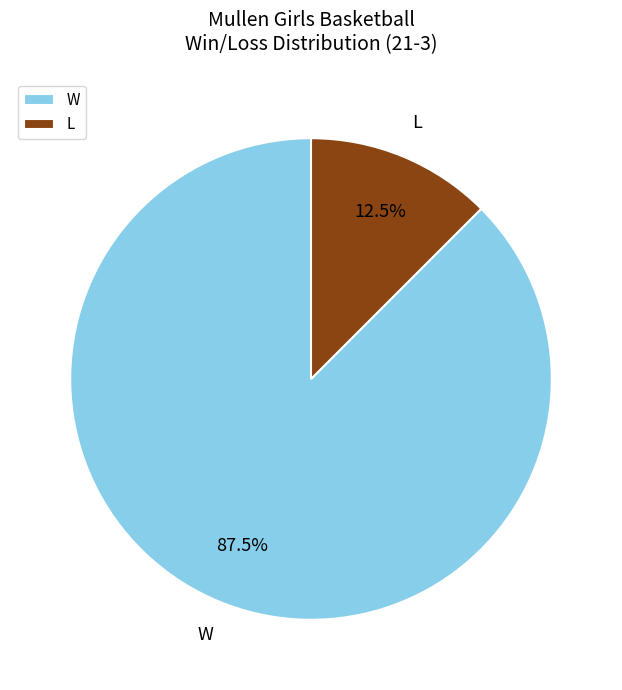

To the nearest percent, what is the difference between the largest and smallest slice percentages?

75%